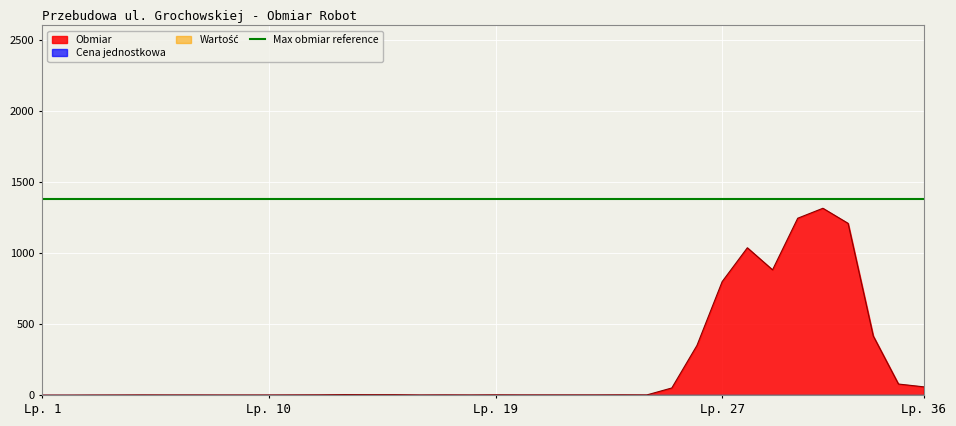

Which category has the highest value in the Wartosc series?

1